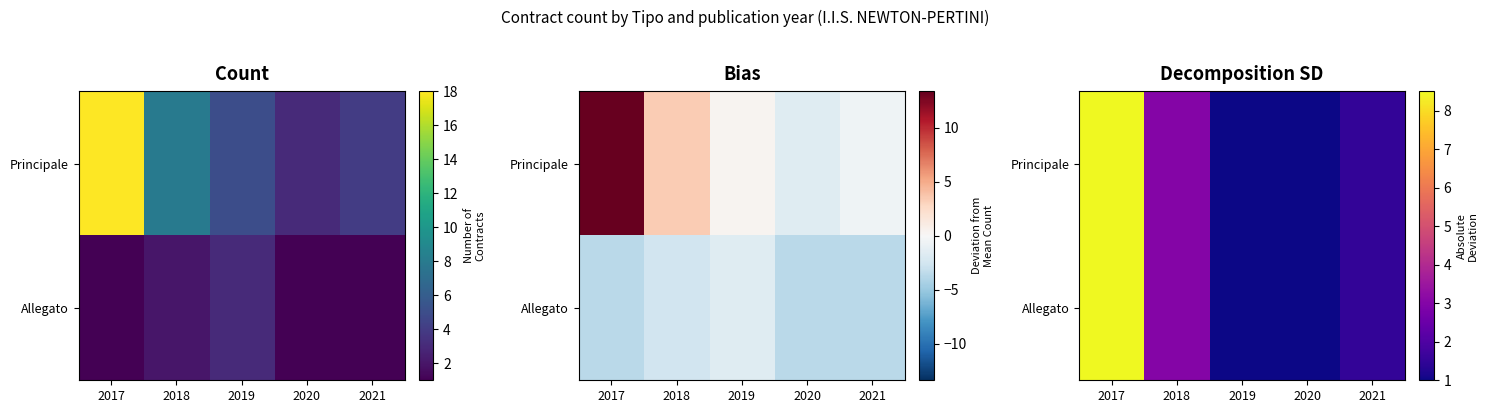

List the labels in order of Principale value, largest first.

2017, 2018, 2021, 2019, 2020